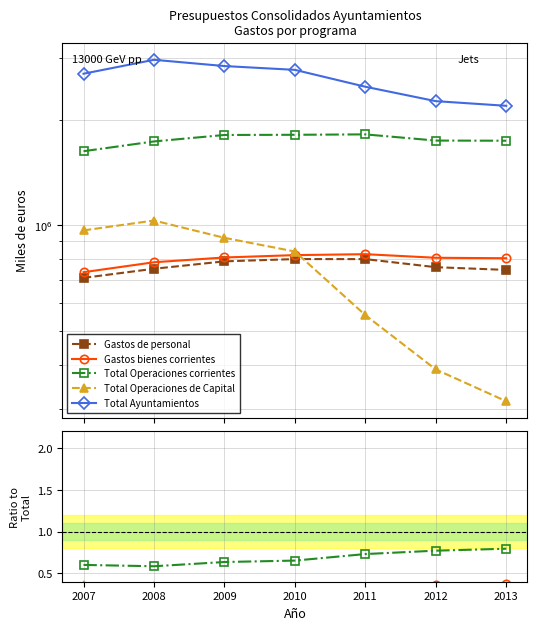

What is the average value of the Total Ayuntamientos series?

2601337.1